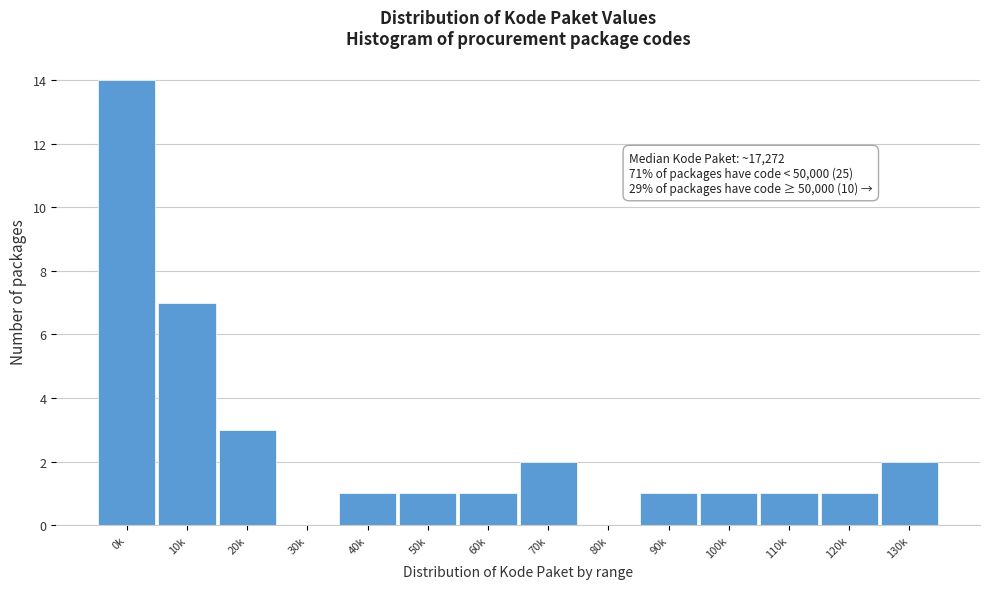

Reading left to right, transcribe all the data shown in this chart.

0k=14	10k=7	20k=3	30k=0	40k=1	50k=1	60k=1	70k=2	80k=0	90k=1	100k=1	110k=1	120k=1	130k=2